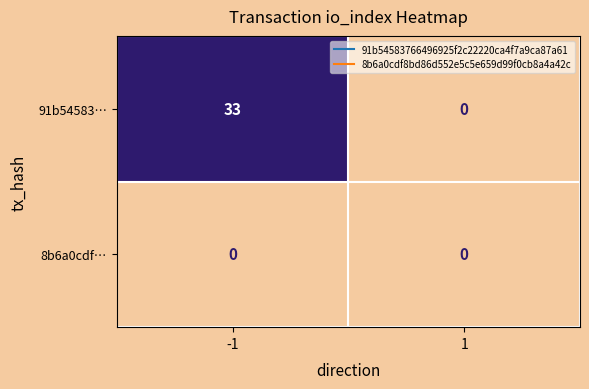

At -1, list the series in order from smallest to largest.

8b6a0cdf…, 91b54583…